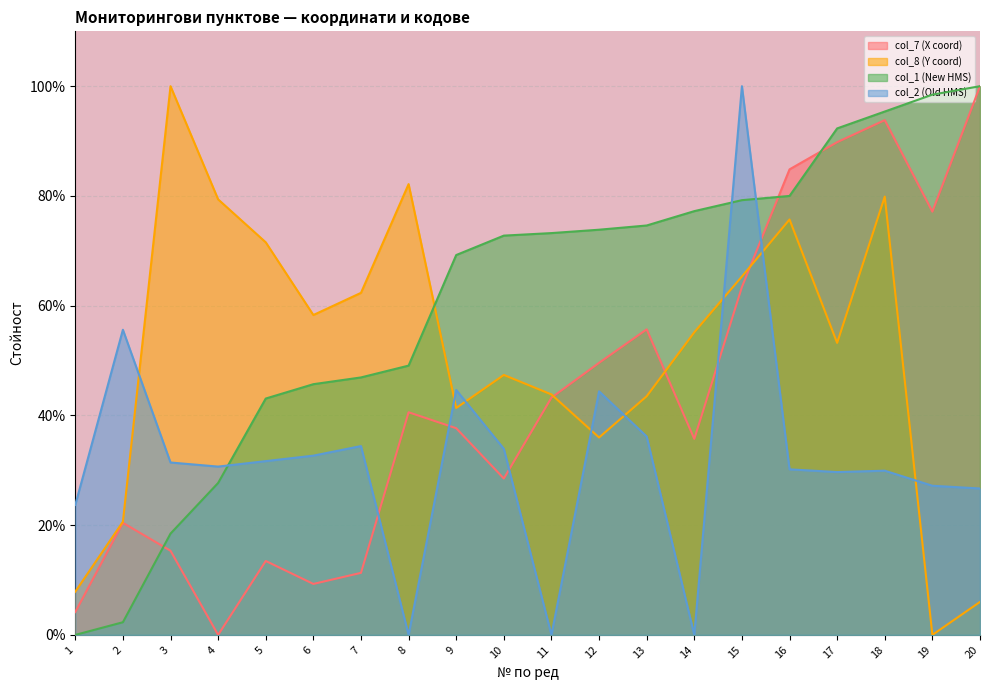

What is the sum of all col_8 (Y coord) values?

1029.5